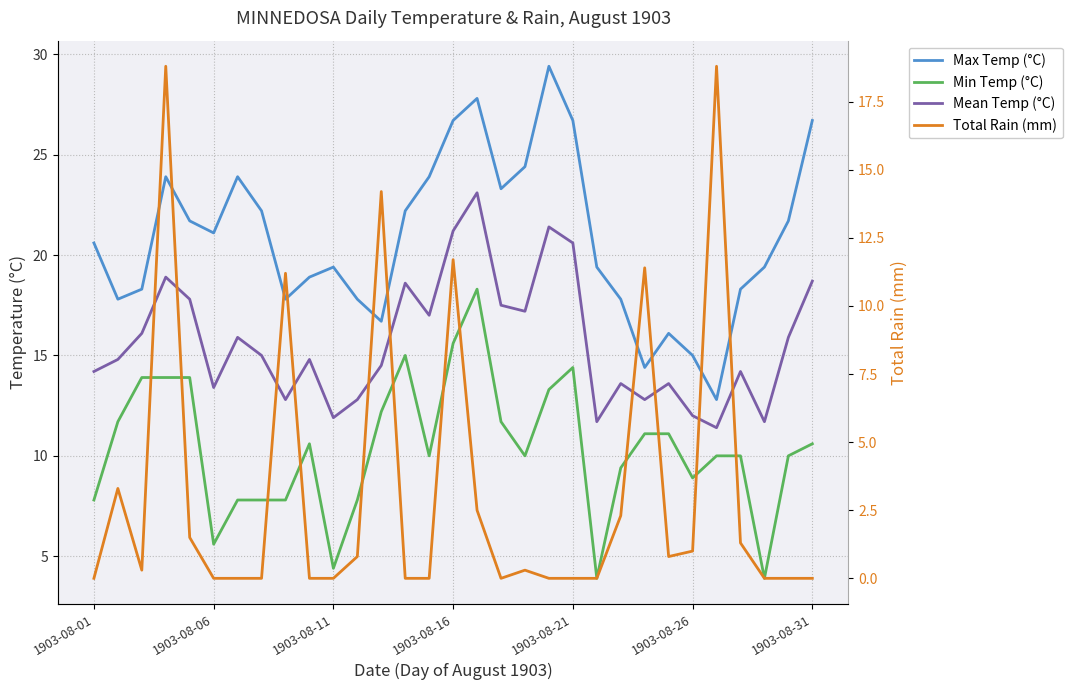

How many categories are shown in the chart?

31